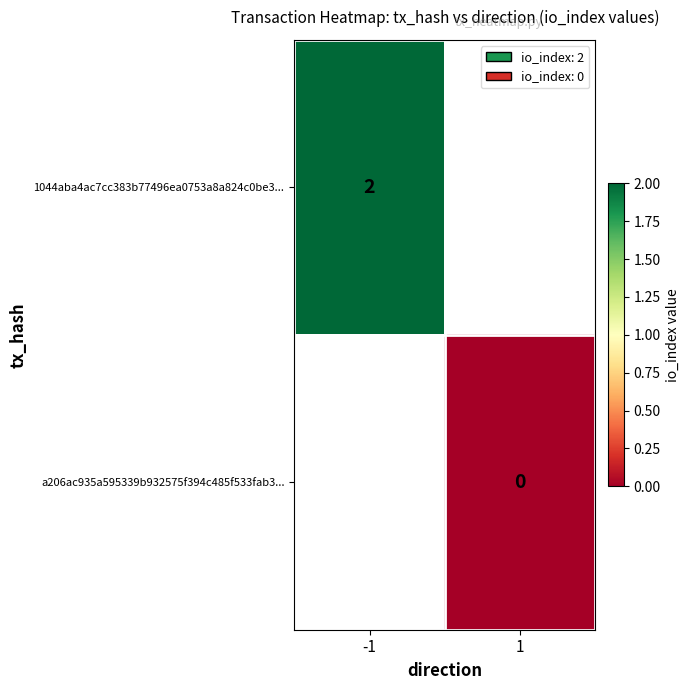

The 1044aba4ac7cc383b77496ea0753a8a824c0be3... series shows 1 at -1. True or false?

False